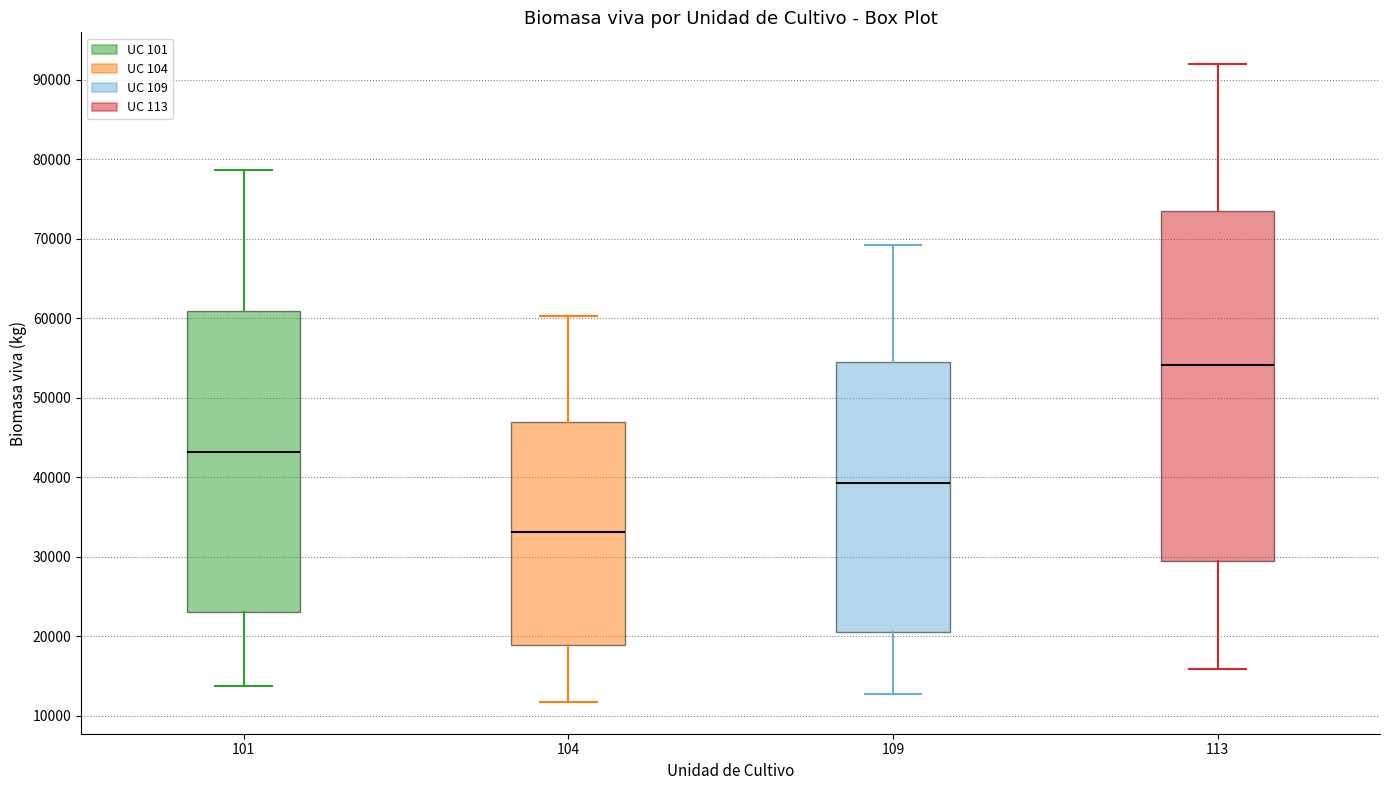

Reading left to right, transcribe this box plot: for each box, give where its median line is, the range the box spans, and where its two whiskers end, as read against the y-axis. The values are not printed on the chart, so give them approximately, as read against the axis.

101: median 43000, box 23000 to 61000, whiskers 14000 to 79000
104: median 33000, box 19000 to 47000, whiskers 12000 to 60000
109: median 39000, box 21000 to 54000, whiskers 13000 to 69000
113: median 54000, box 29000 to 73000, whiskers 16000 to 92000